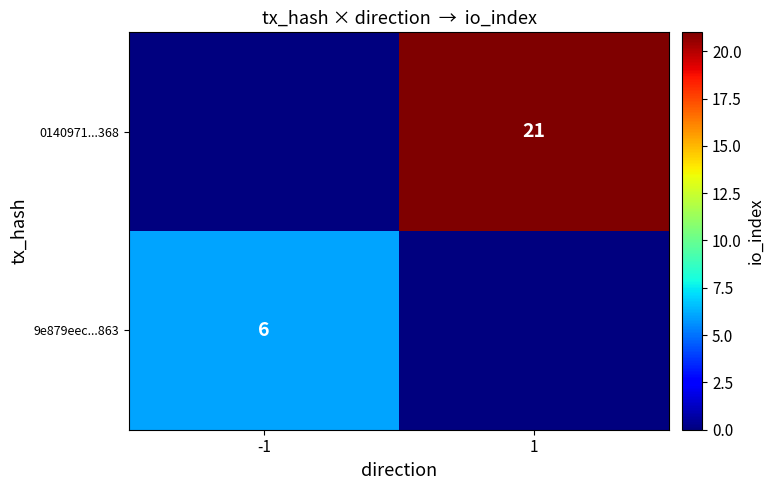

Which label corresponds to the largest value in the chart?

1